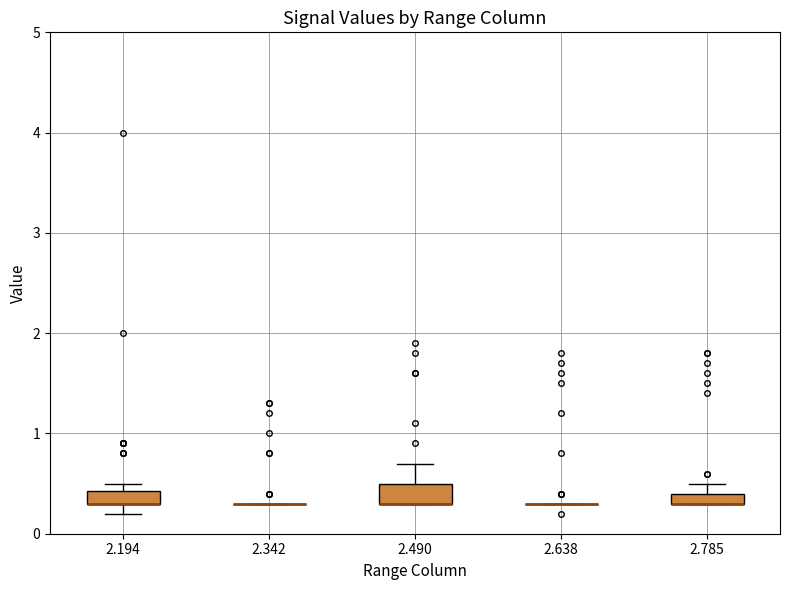

Where is the upper edge of the box at x = 2.490 on the y-axis? The values are not printed on the chart, so give them approximately, as read against the axis.

0.5